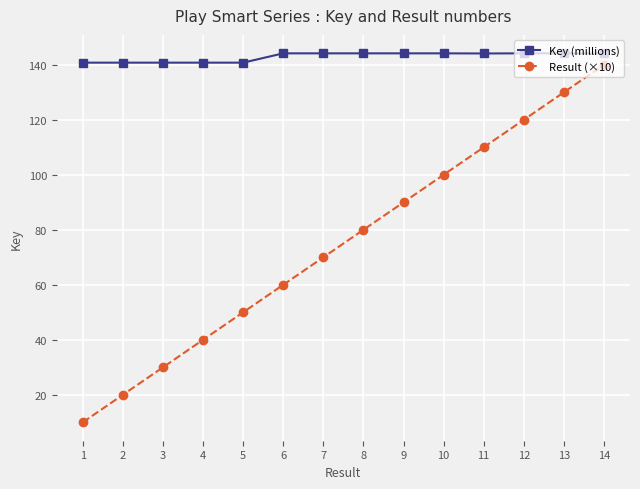

At 3, list the series in order from largest to smallest.

Key (millions), Result (×10)